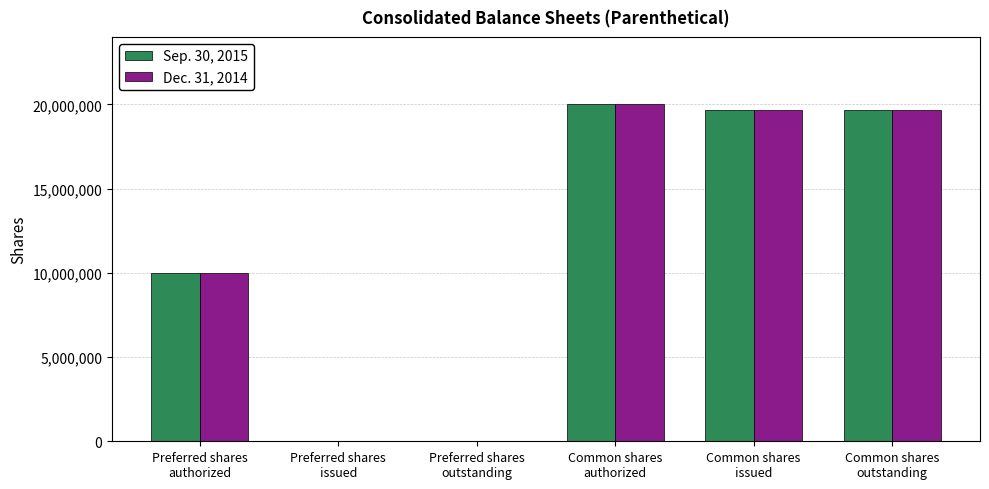

True or false: Dec. 31, 2014 has a value of -13762827 at Preferred shares
outstanding.

False